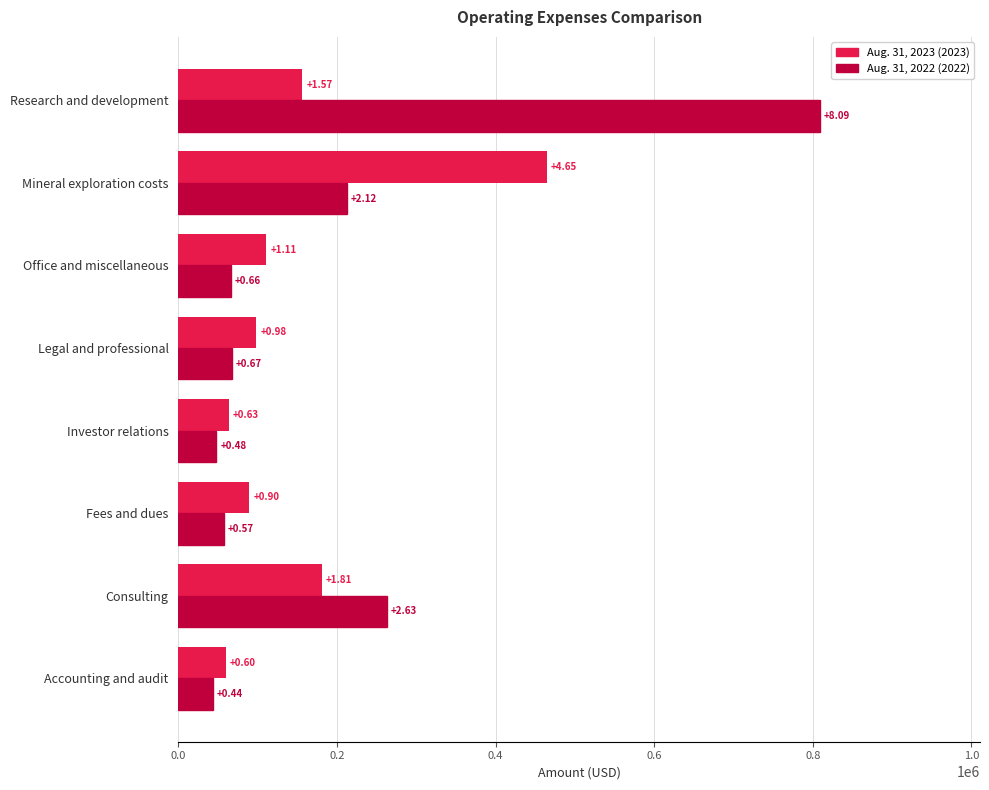

What position from the right is Accounting and audit?

8